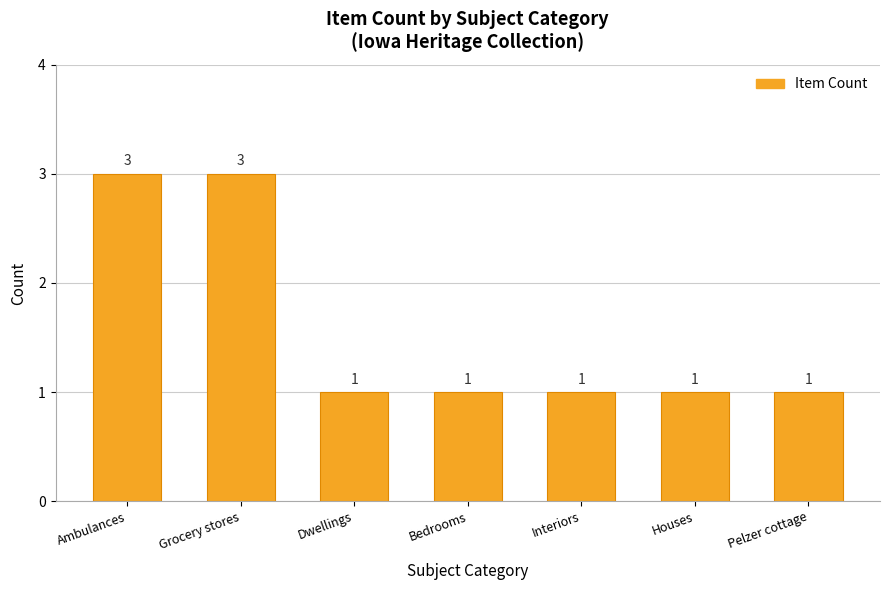

Reading left to right, extract all data points from this chart.

Ambulances=3	Grocery stores=3	Dwellings=1	Bedrooms=1	Interiors=1	Houses=1	Pelzer cottage=1